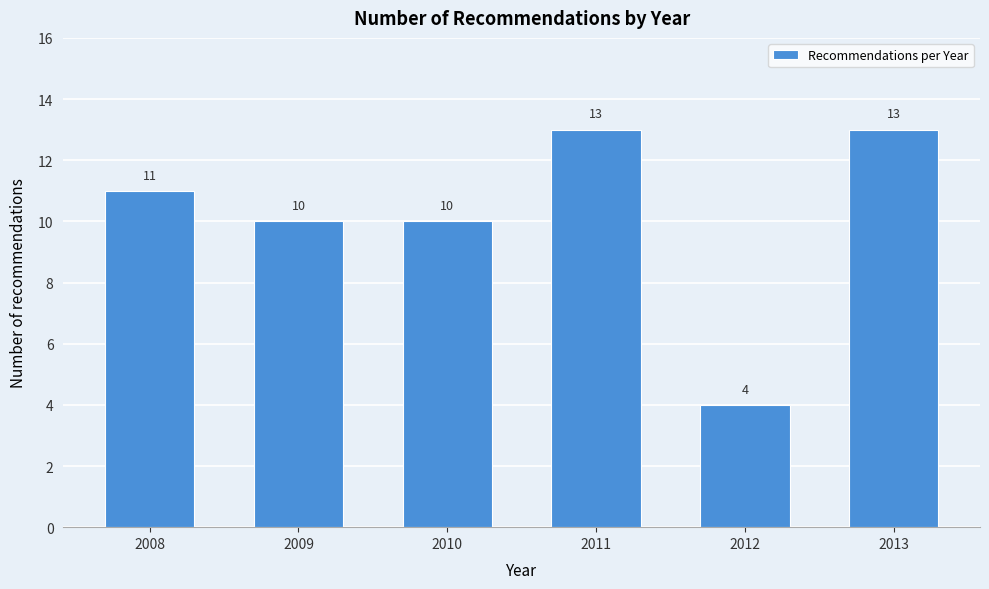

Reading left to right, transcribe all the data shown in this chart.

2008=11	2009=10	2010=10	2011=13	2012=4	2013=13